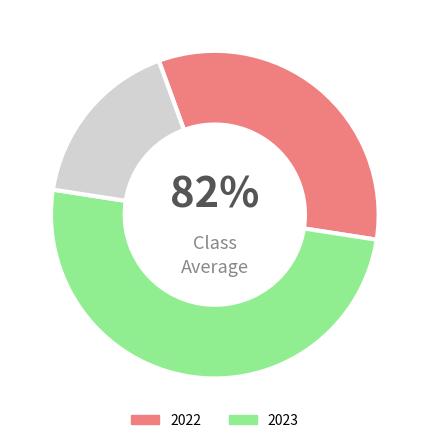

True or false: 2022 accounts for 40% of the total.

True